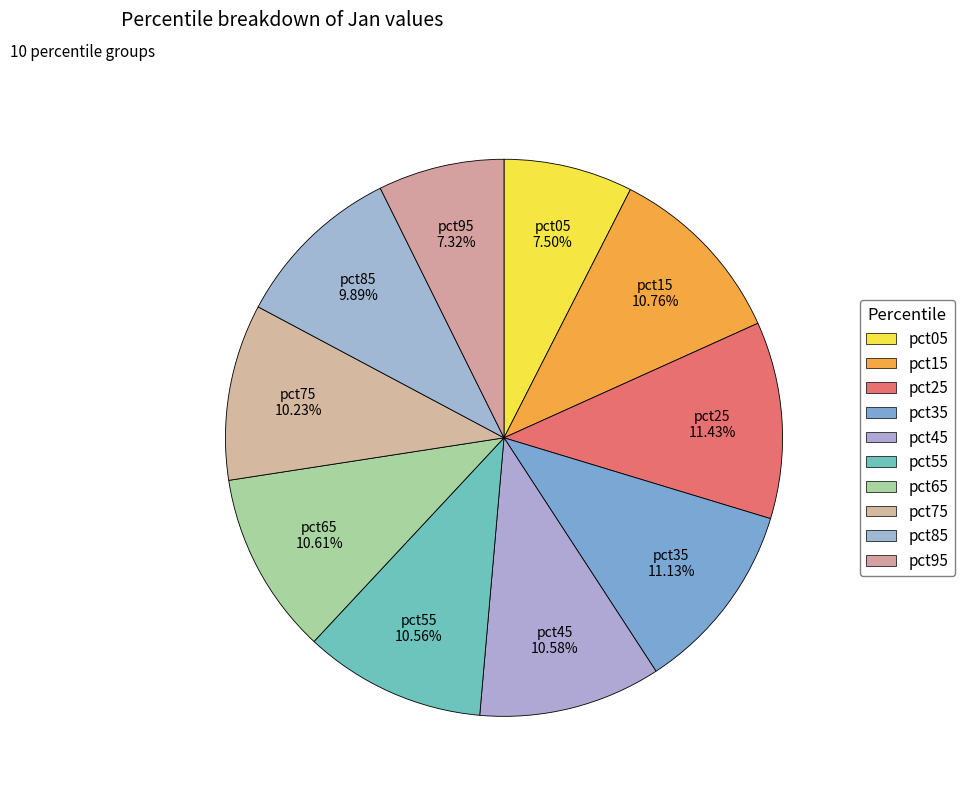

How many segments does this pie chart have?

10